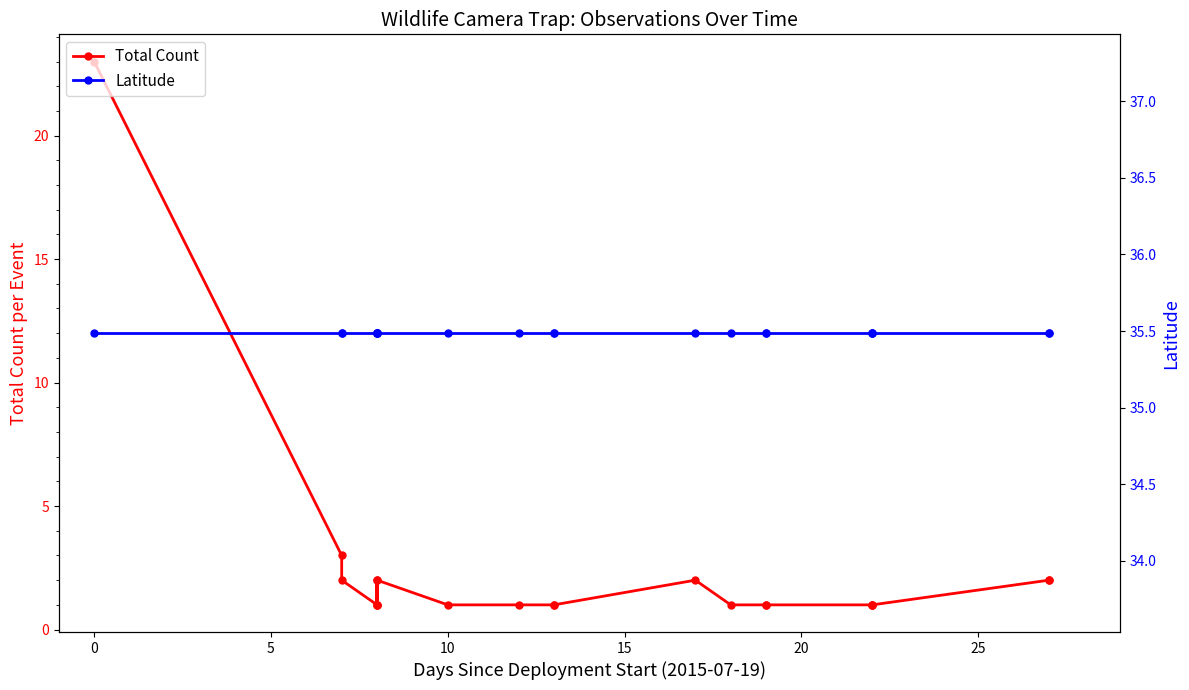

Reading left to right, transcribe all the data shown in this chart.

Total Count: 23.0	3.0	2.0	1.0	2.0	1.0	1.0	2.0	1.0	1.0	1.0	1.0	2.0	1.0	1.0	1.0	1.0	1.0	1.0	2.0	2.0
Latitude: 35.5	35.5	35.5	35.5	35.5	35.5	35.5	35.5	35.5	35.5	35.5	35.5	35.5	35.5	35.5	35.5	35.5	35.5	35.5	35.5	35.5